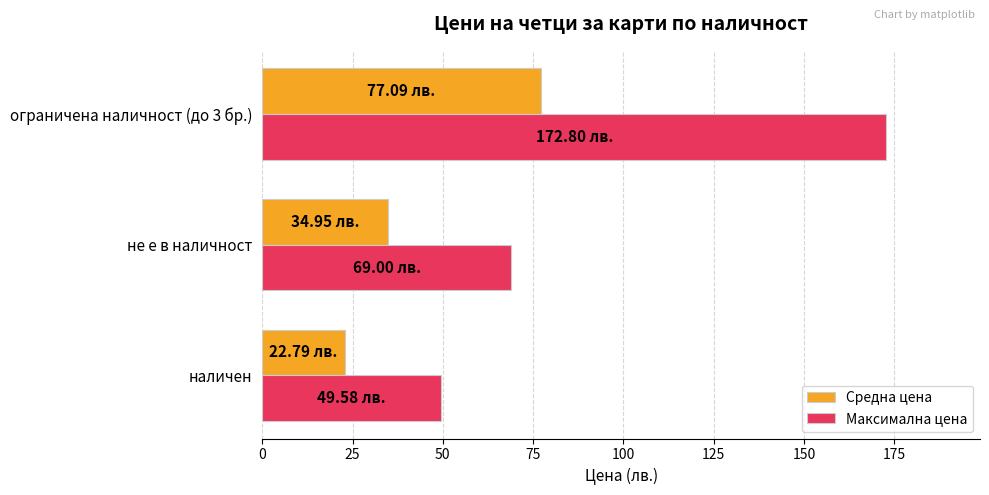

How many data points in Средна цена are less than 34?

1